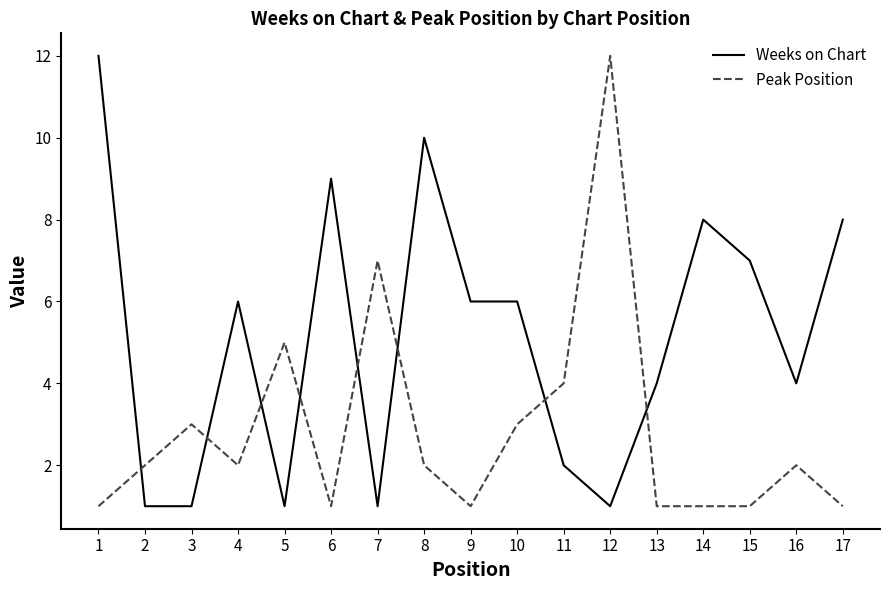

Is it true that Peak Position equals 2 at 7?

False